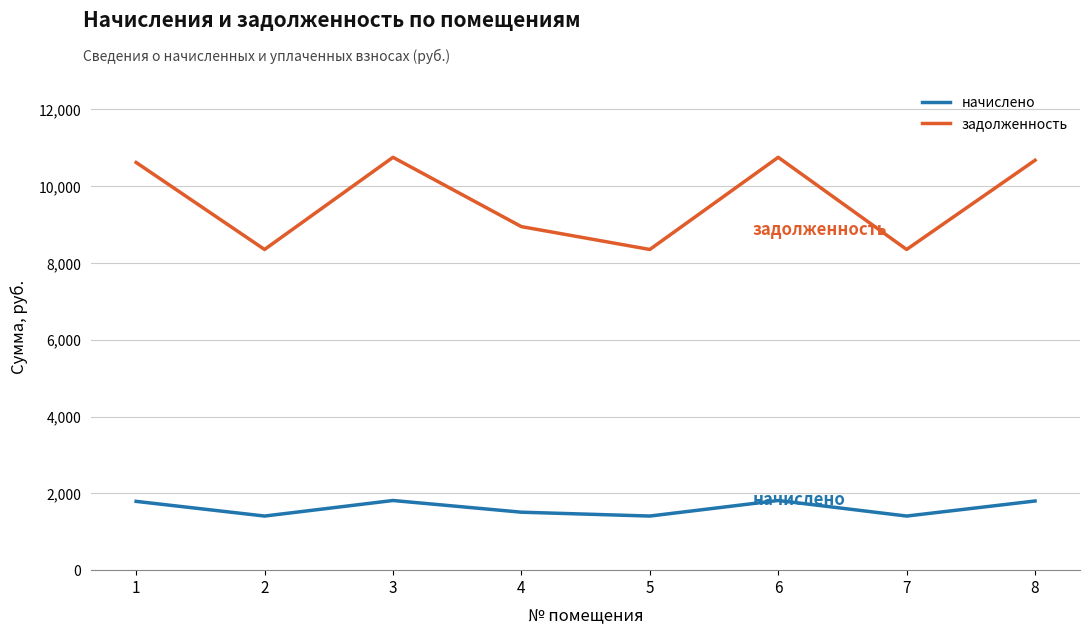

True or false: начислено and задолженность cross at least once.

False